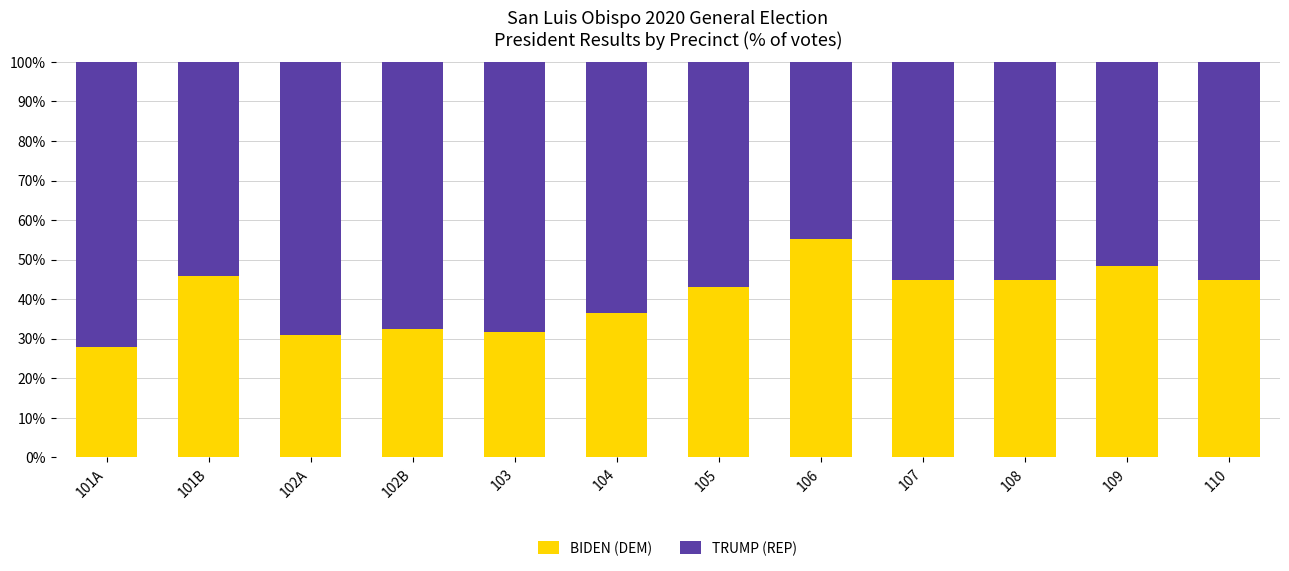

The BIDEN (DEM) series shows 27.9 at 101A. True or false?

True